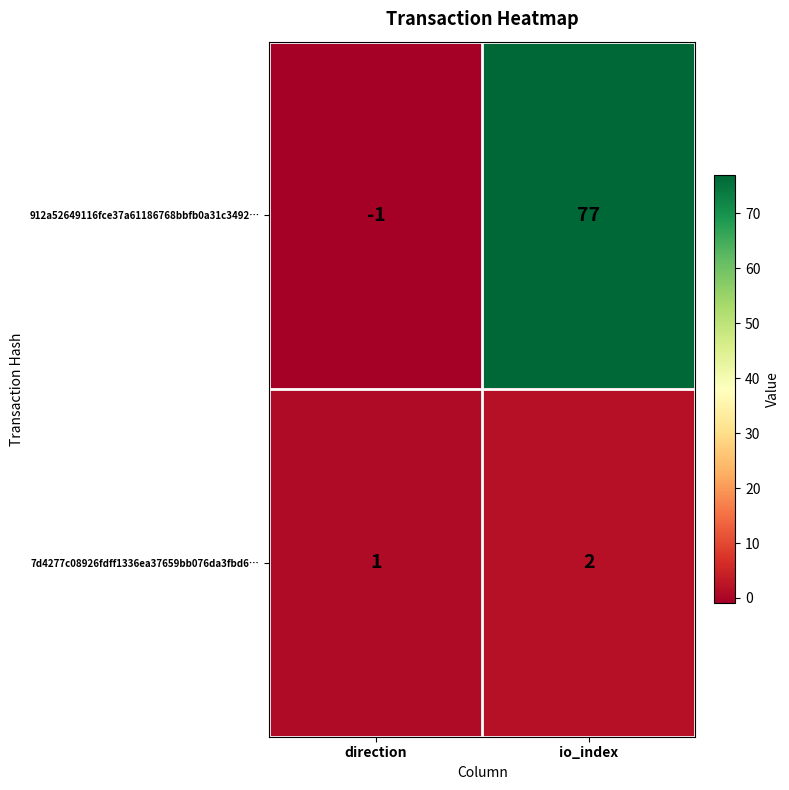

At how many categories does at least one series exceed 55?

1